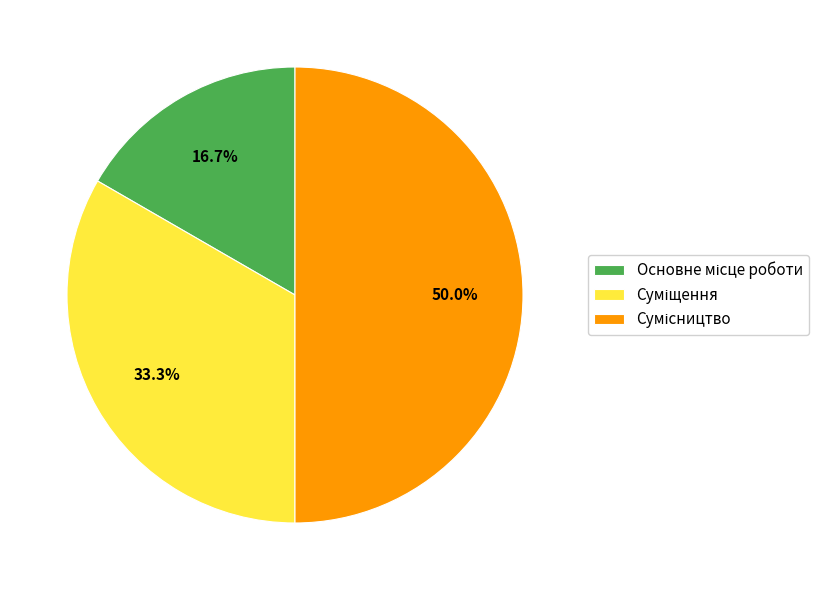

To the nearest percent, what percentage of the pie is Сумісництво?

50%